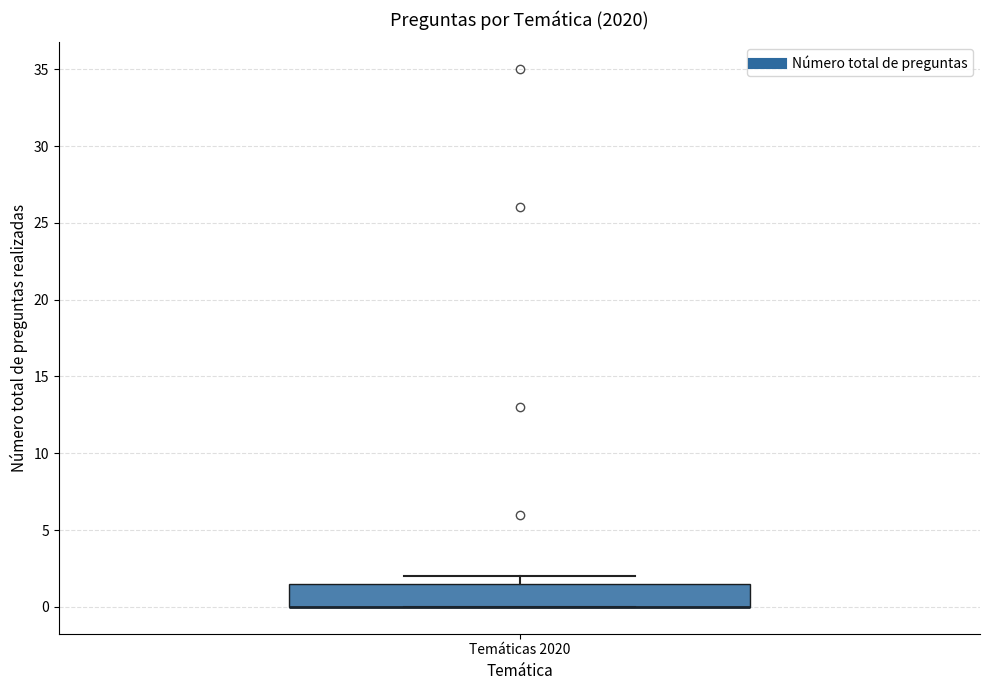

Read this box plot against the y-axis: the position of the median line, the range covered by the box, and the ends of both whiskers. The values are not printed on the chart, so give them approximately, as read against the axis.

median 0.0 (drawn on the box's lower edge), box 0.0 to 1.5, whiskers 0.0 to 2.0